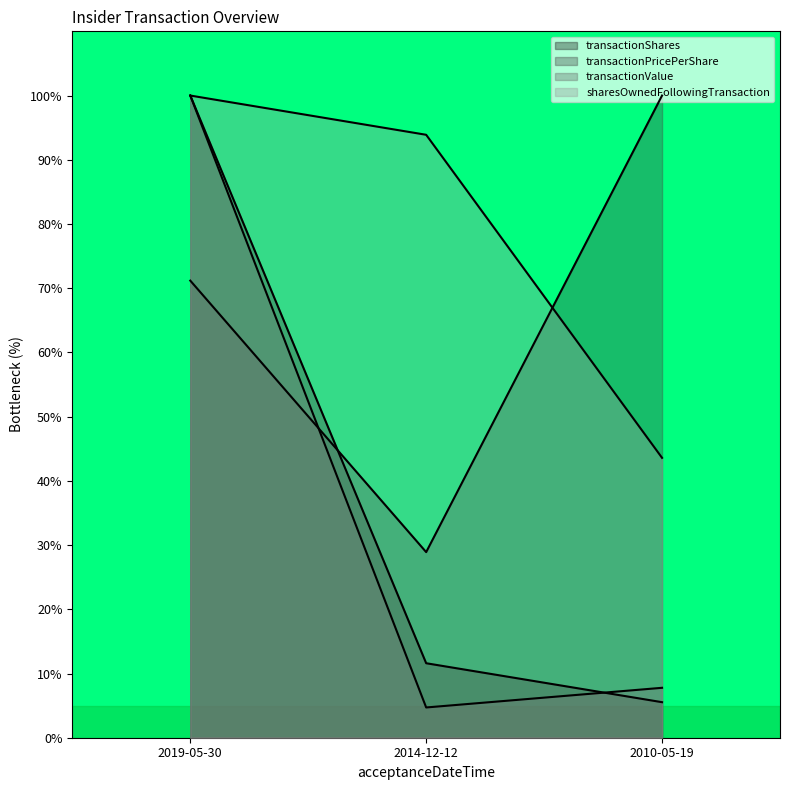

What is the difference between the highest and lowest values at 2014-12-12?

89.2